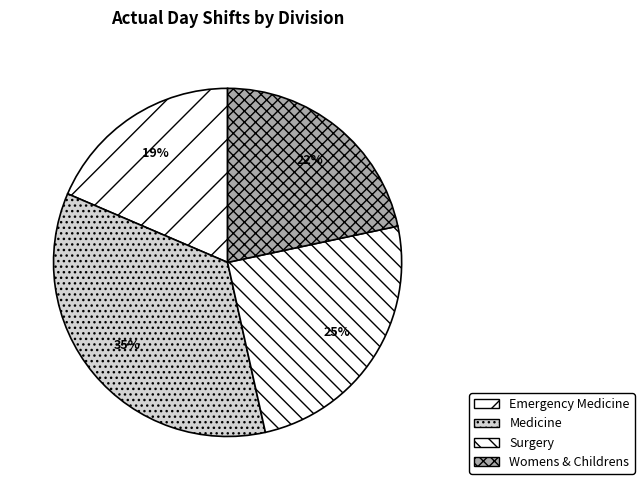

What percentage is NOT represented by Womens & Childrens?

78.3%